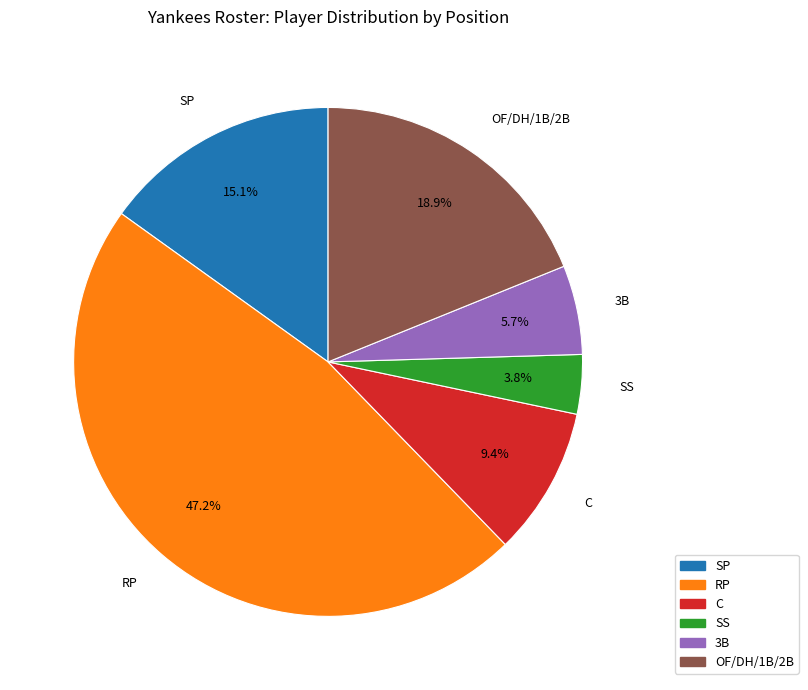

Does any single category account for the majority?

No